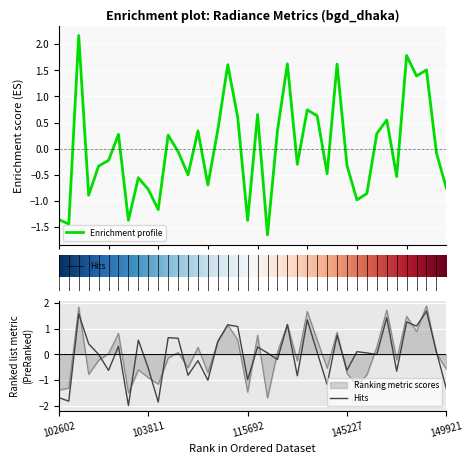

What is the maximum value for Enrichment profile?

2.2